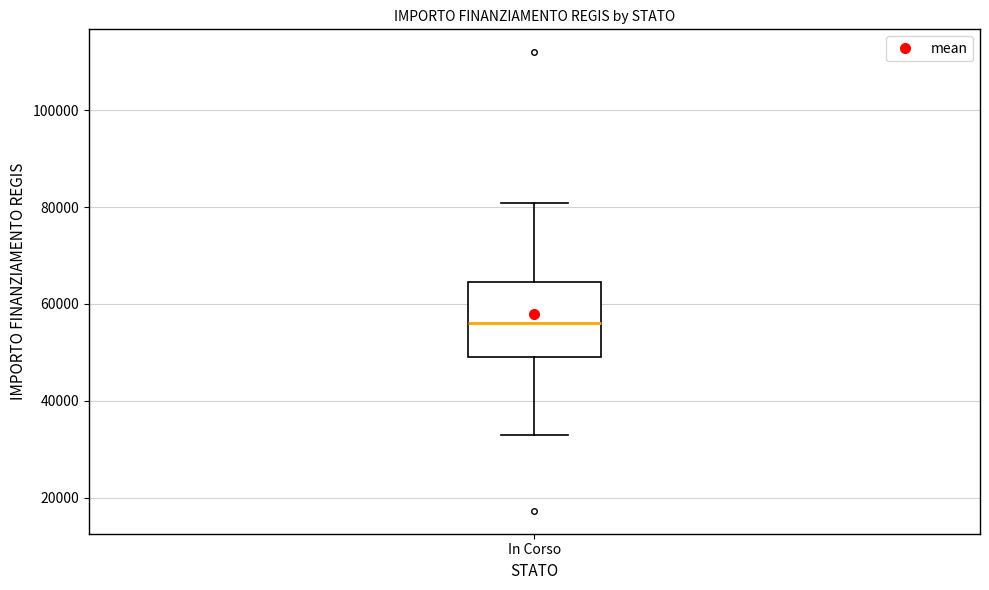

Read this box plot against the y-axis: the position of the median line, the range covered by the box, and the ends of both whiskers. The values are not printed on the chart, so give them approximately, as read against the axis.

median 56000, box 50000 to 64000, whiskers 32000 to 80000